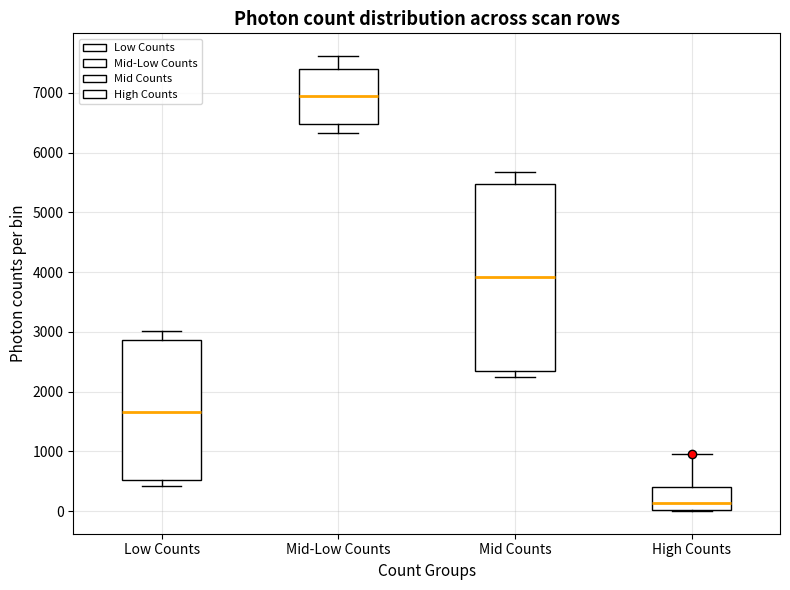

Which box's median line is the lowest?

High Counts